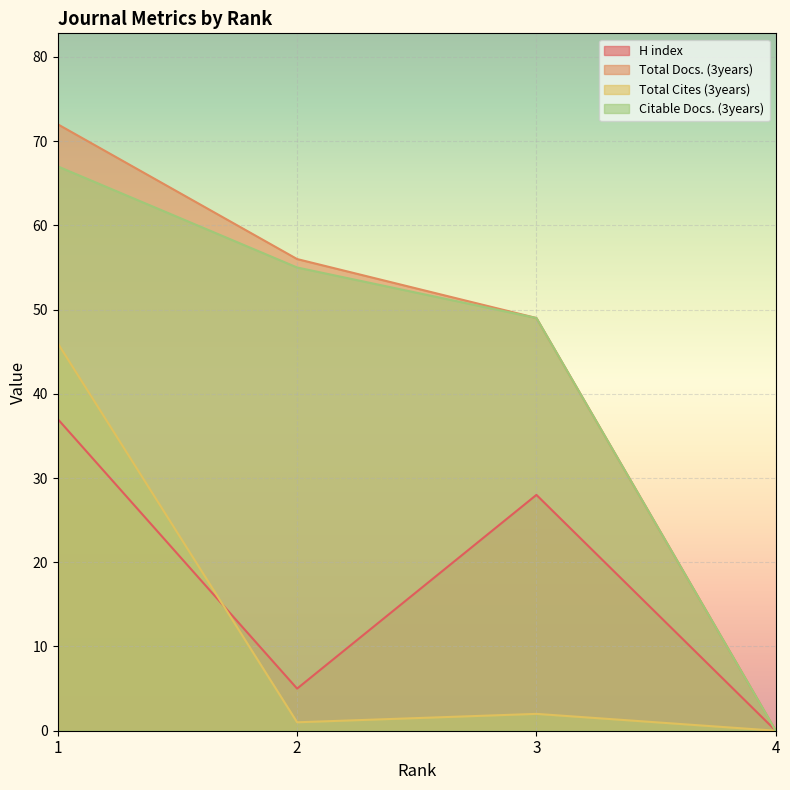

At which label is Citable Docs. (3years) closest to 33?

3